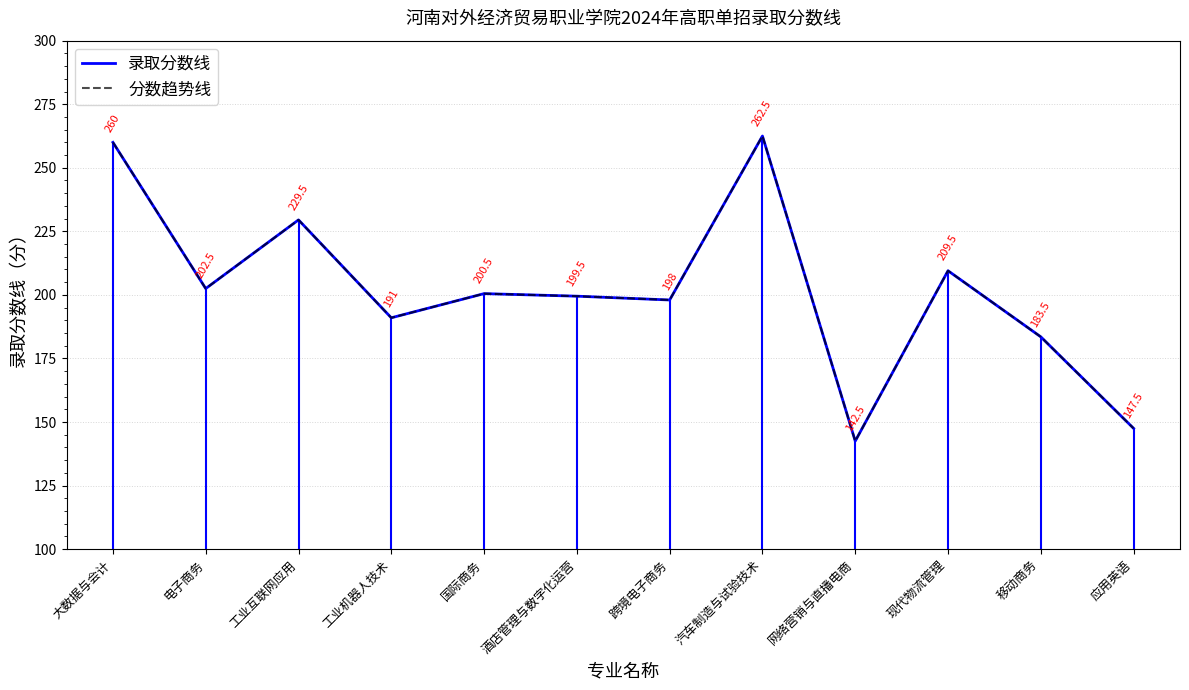

At which category does the chart reach its minimum across all series?

网络营销与直播电商